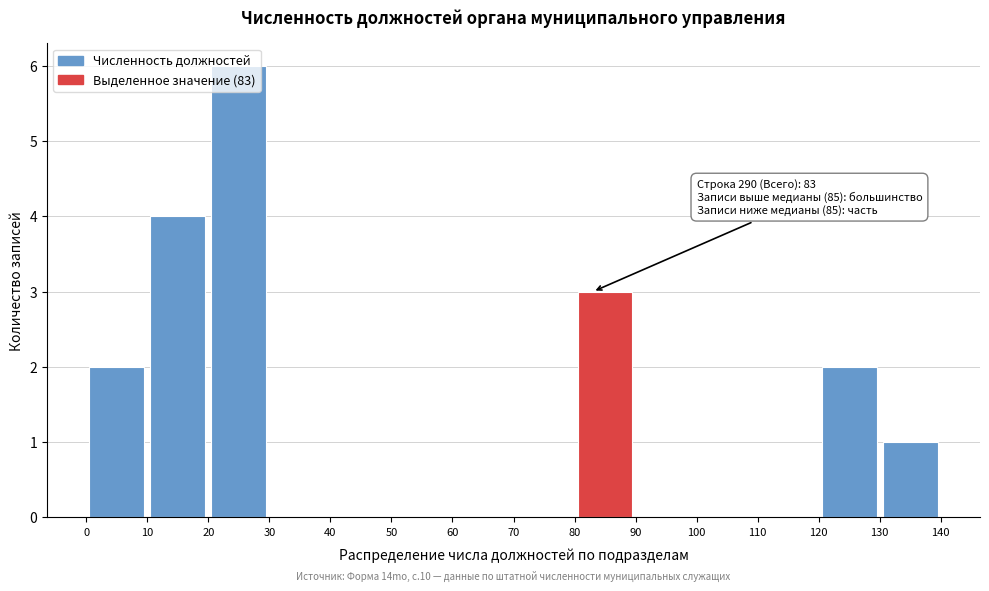

Over which range of the x-axis is the bar tallest?

20 to 30